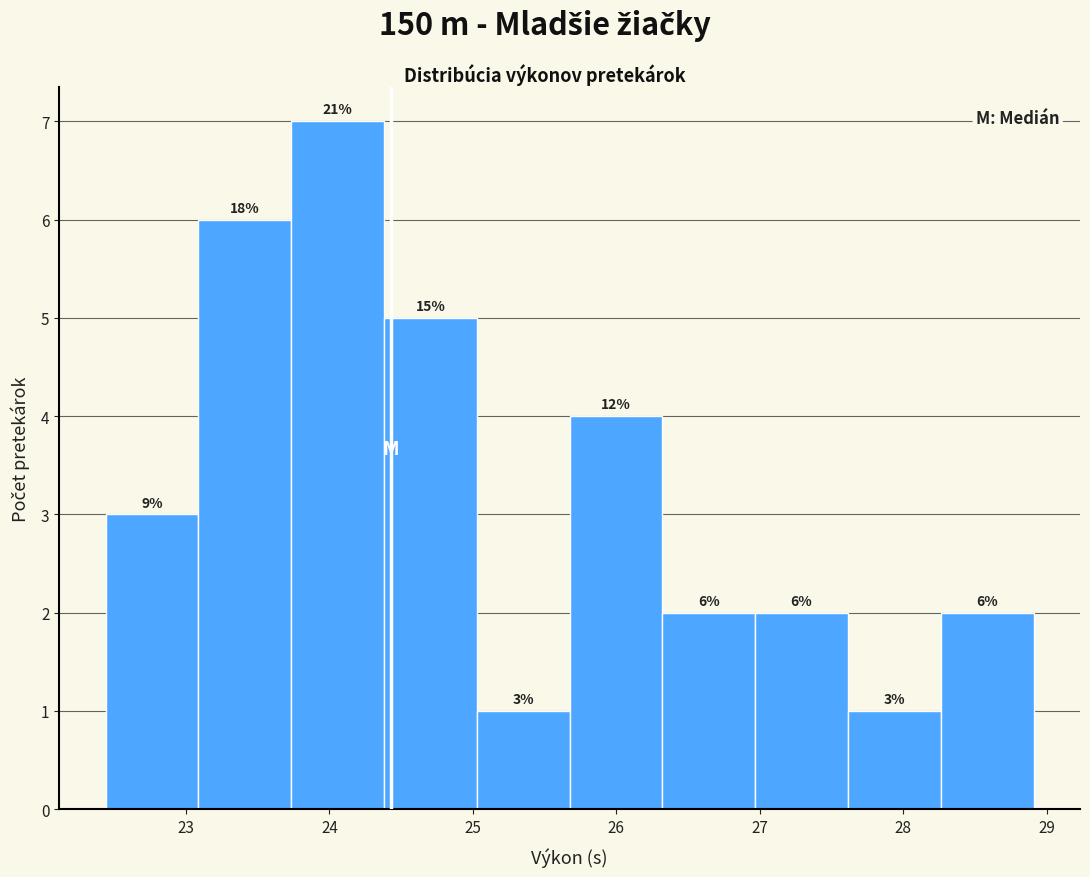

Over which range of the x-axis is the bar tallest?

23.7 to 24.4